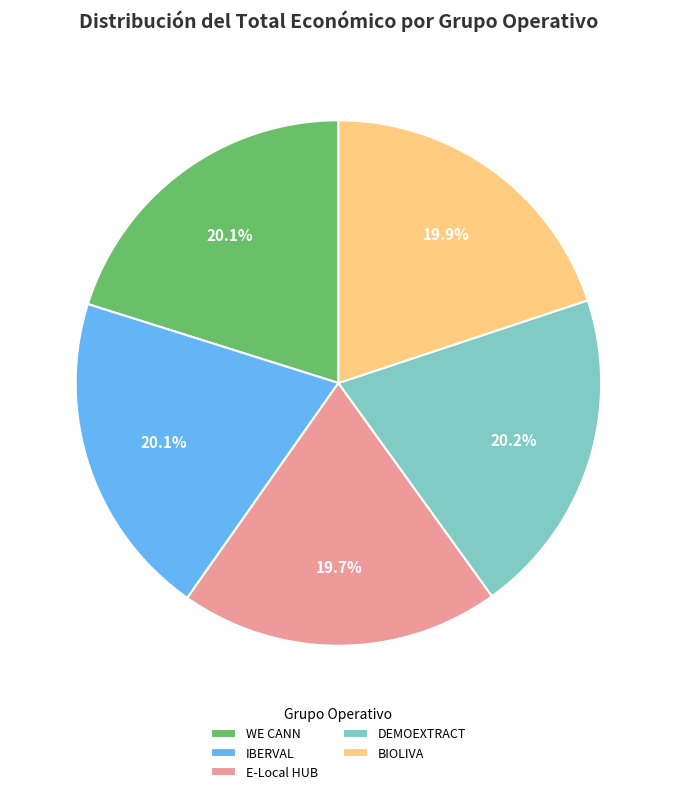

What is the ratio of the value at IBERVAL to the value at DEMOEXTRACT?

1.0